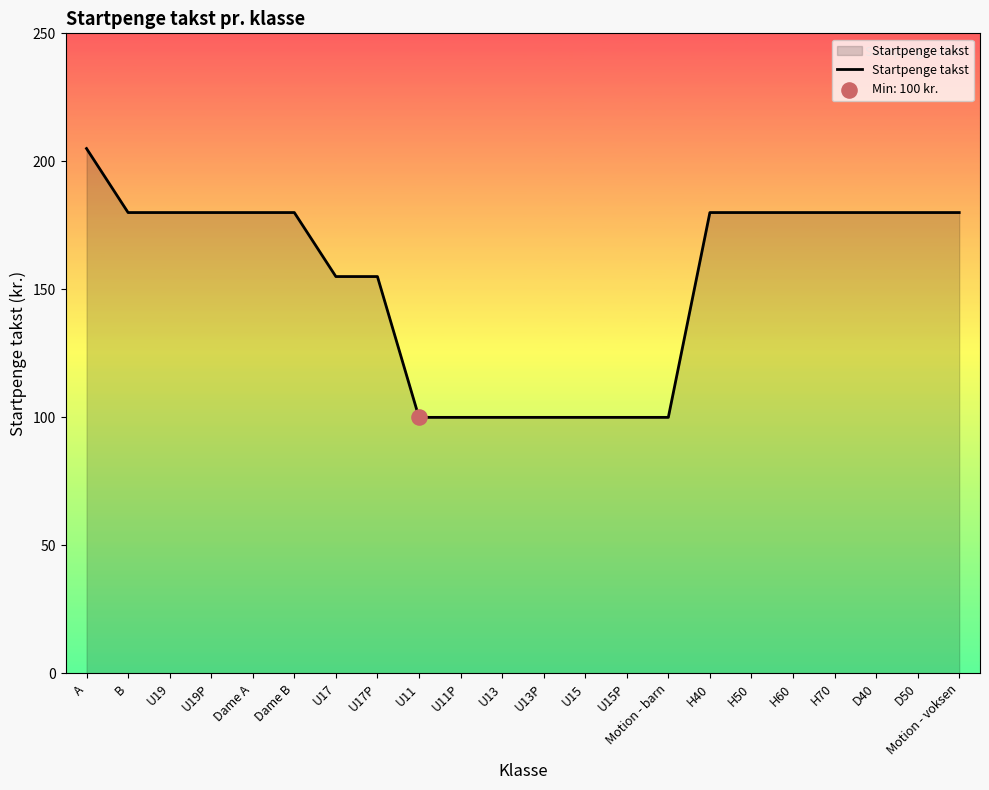

What is the ratio of the value at U11P to the value at H60?

0.6